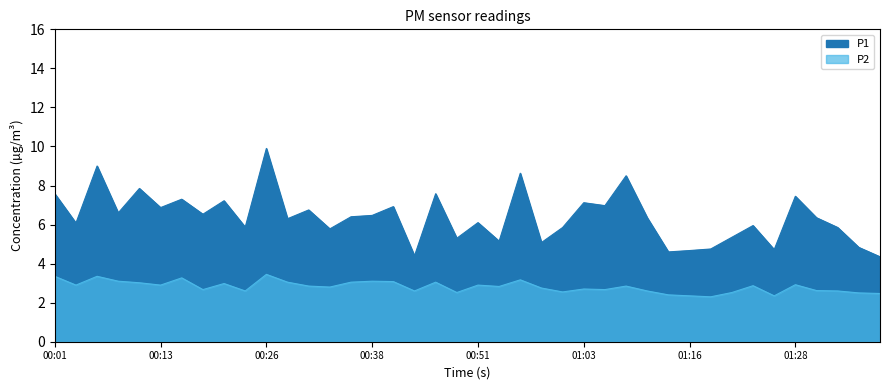

Reading left to right, transcribe all the data shown in this chart.

P1: 7.6	6.1	9.0	6.6	7.8	6.9	7.3	6.5	7.2	5.9	9.9	6.3	6.8	5.8	6.4	6.5	6.9	4.4	7.6	5.3	6.1	5.2	8.6	5.1	5.8	7.1	7.0	8.5	6.3	4.6	4.7	4.8	5.3	6.0	4.7	7.5	6.3	5.8	4.8	4.3
P2: 3.4	2.9	3.4	3.1	3.0	2.9	3.3	2.7	3.0	2.6	3.5	3.0	2.9	2.8	3.0	3.1	3.1	2.6	3.0	2.5	2.9	2.8	3.2	2.8	2.5	2.7	2.7	2.9	2.6	2.4	2.4	2.3	2.5	2.9	2.4	2.9	2.6	2.6	2.5	2.5